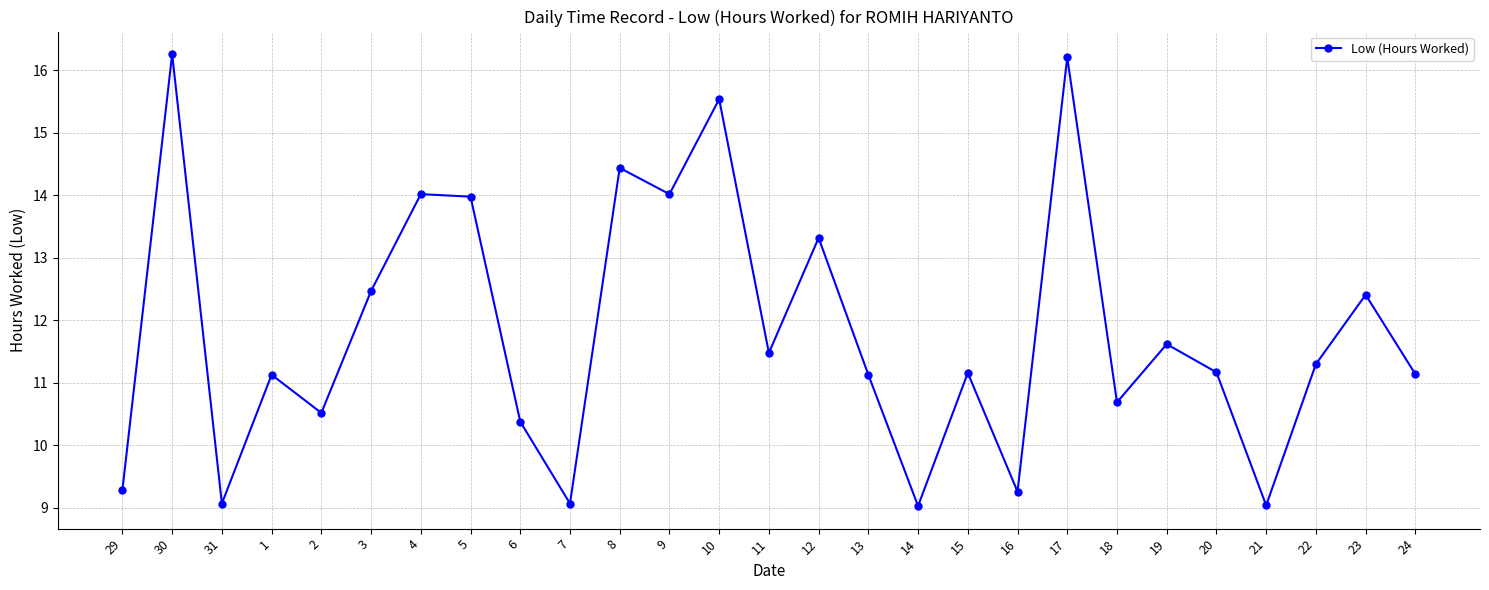

What is the smallest value displayed?

9.0